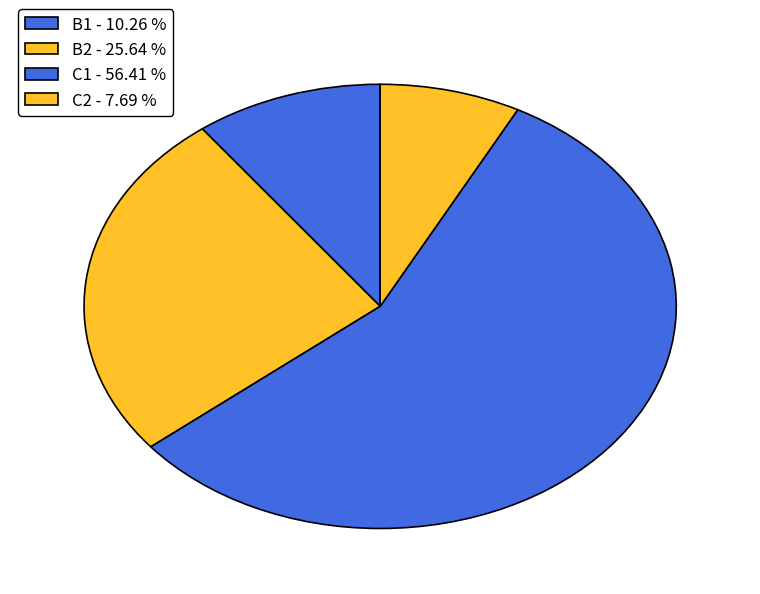

Does C1 account for over 50% of the chart?

Yes